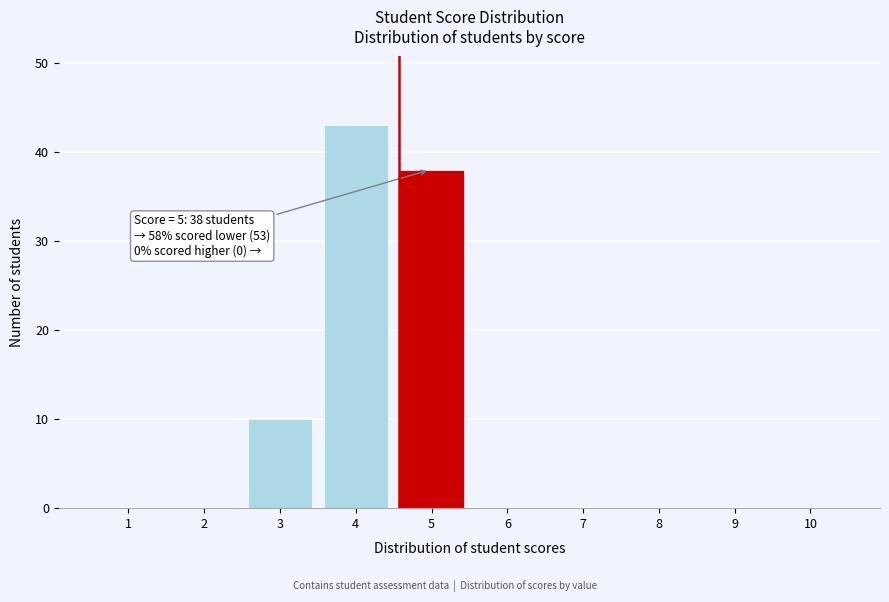

Reading left to right, list all the values displayed in this chart.

1=0	2=0	3=10	4=43	5=38	6=0	7=0	8=0	9=0	10=0